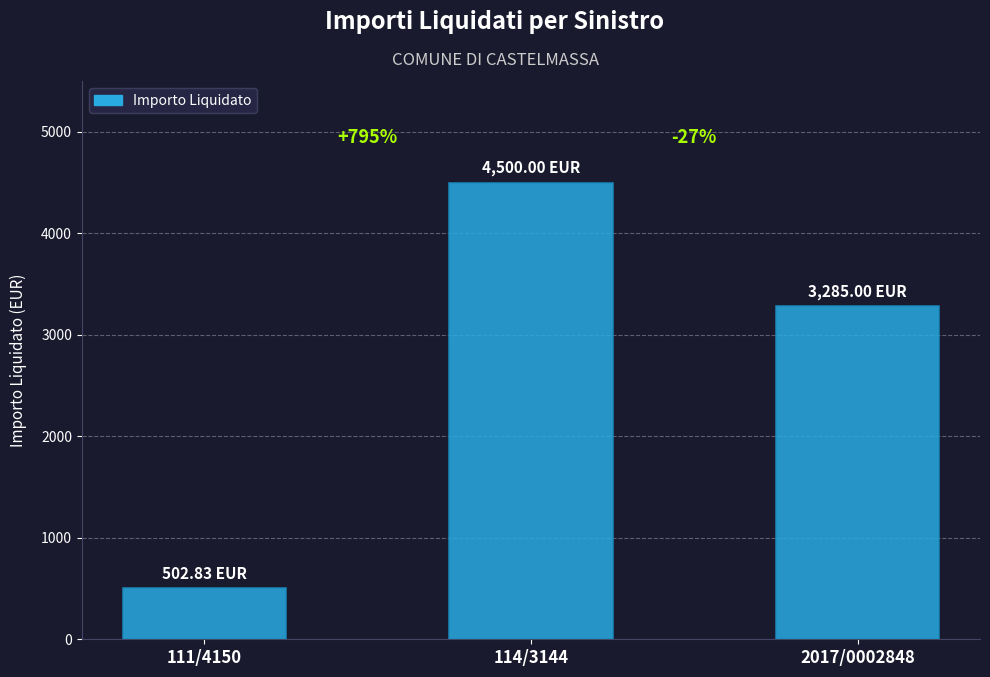

What is the label of the 1st bar from the left?

111/4150